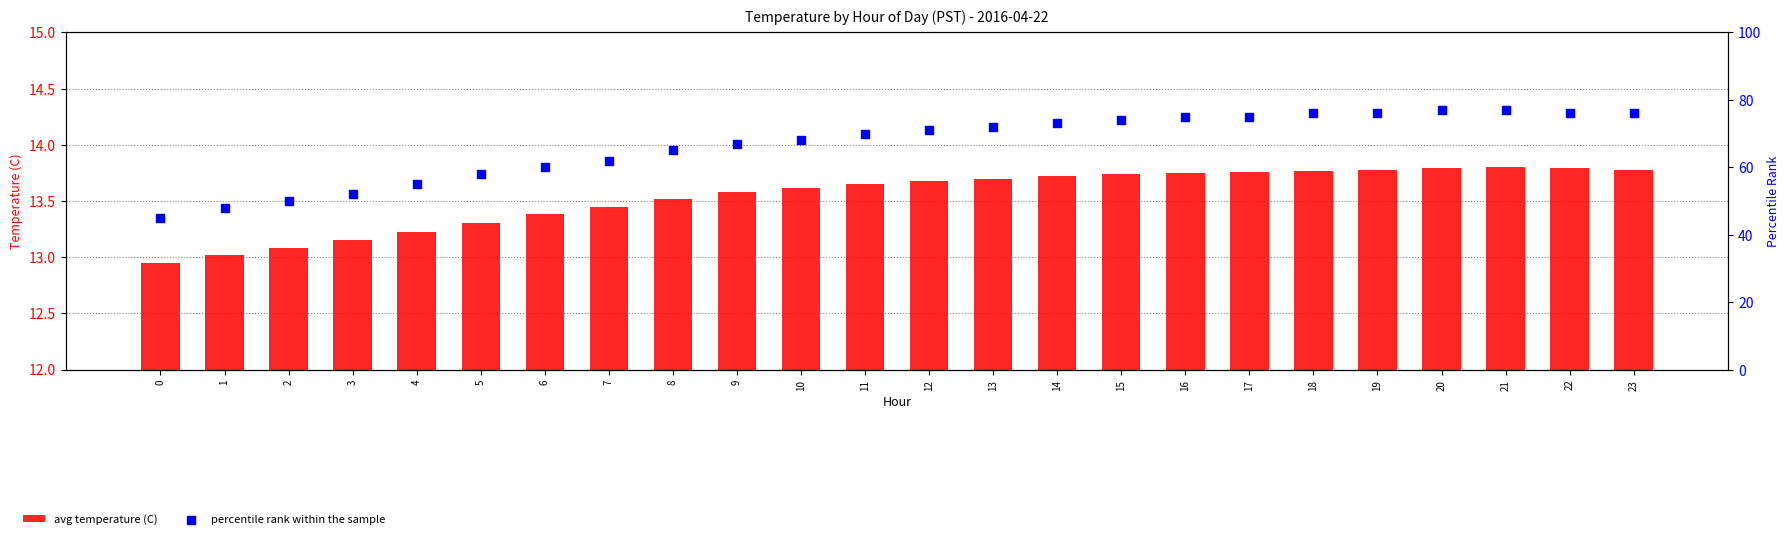

What is the total value across all series at 13?

85.7